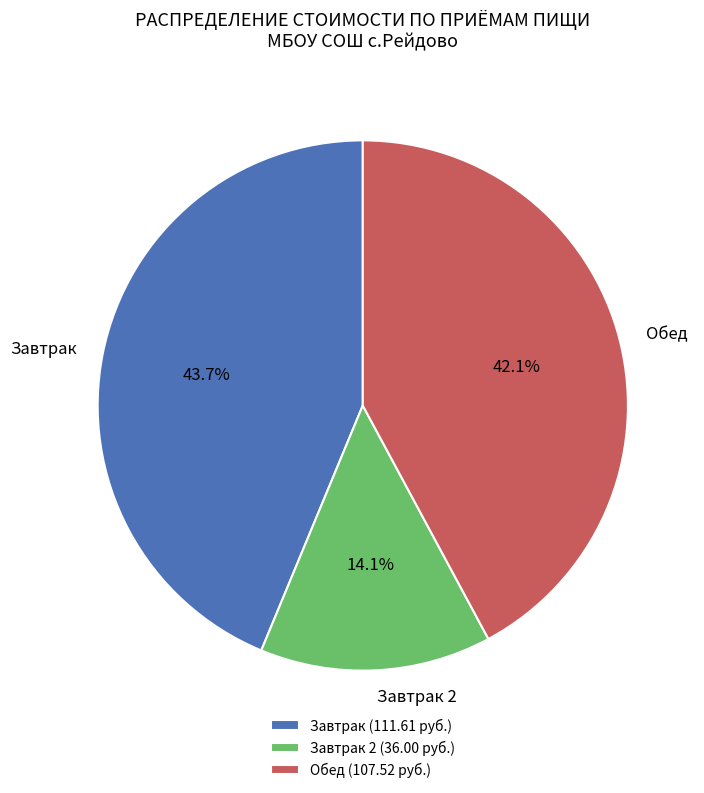

Between Завтрак and Обед, which is larger?

Завтрак